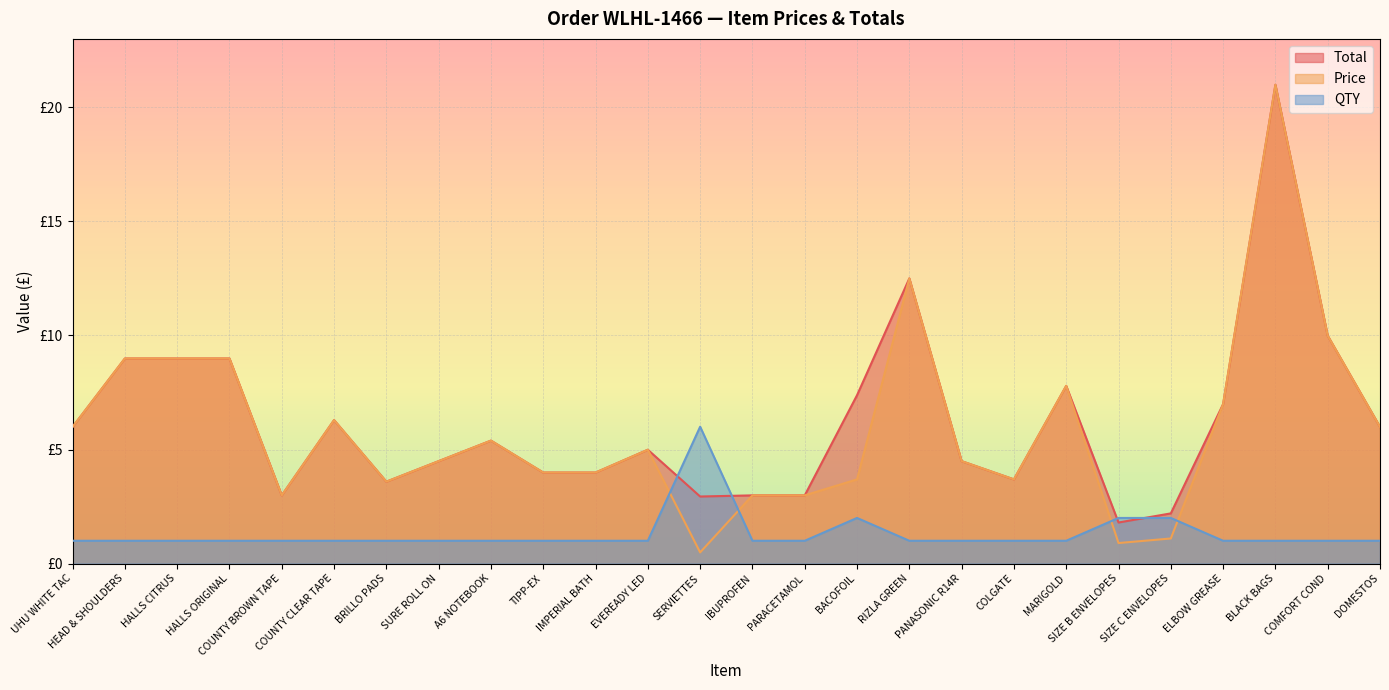

Read the Price value at SURE ROLL ON.

4.5